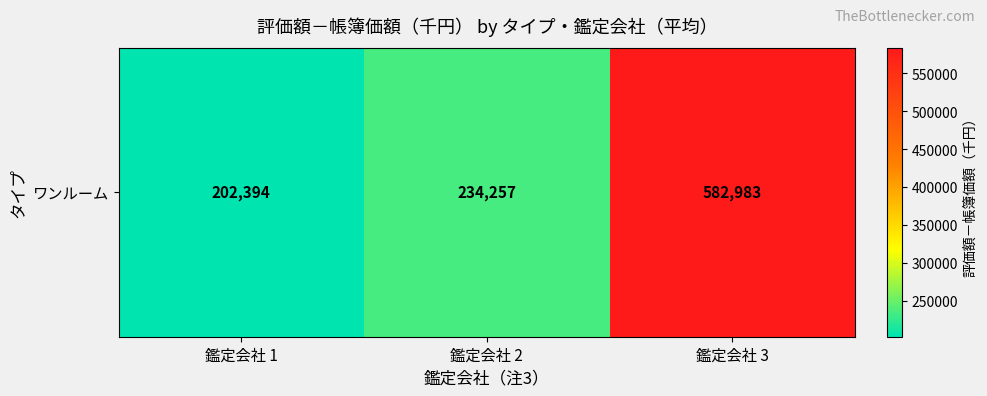

Rank the categories by value from highest to lowest.

鑑定会社 3, 鑑定会社 2, 鑑定会社 1